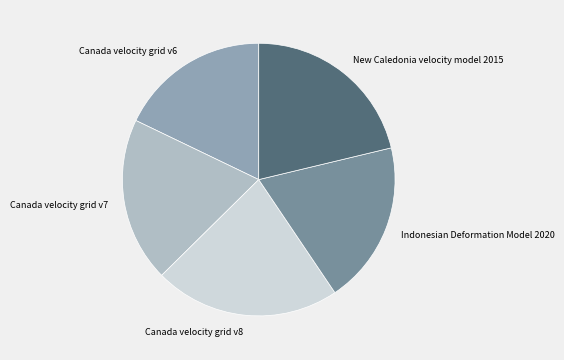

Does Canada velocity grid v7 represent more than half of the total?

No